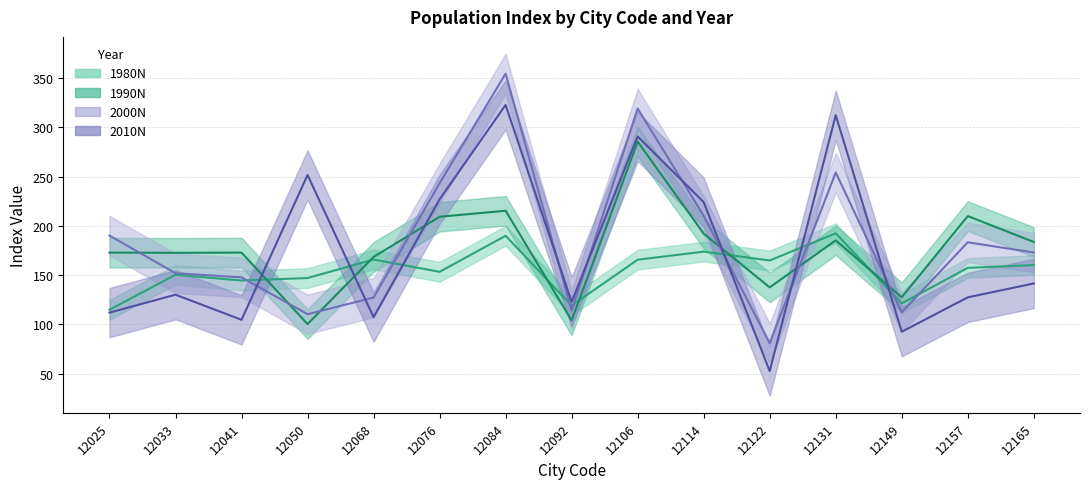

The 1980N series shows 147.0 at 12050. True or false?

True